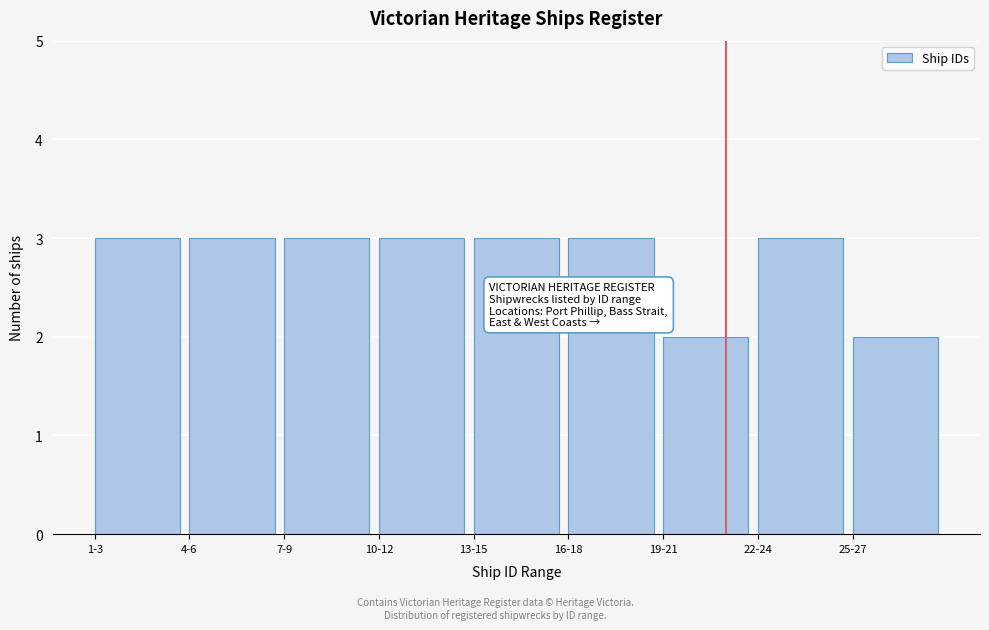

Reading right to left, list all the values displayed in this chart.

25-27=2	22-24=3	19-21=2	16-18=3	13-15=3	10-12=3	7-9=3	4-6=3	1-3=3